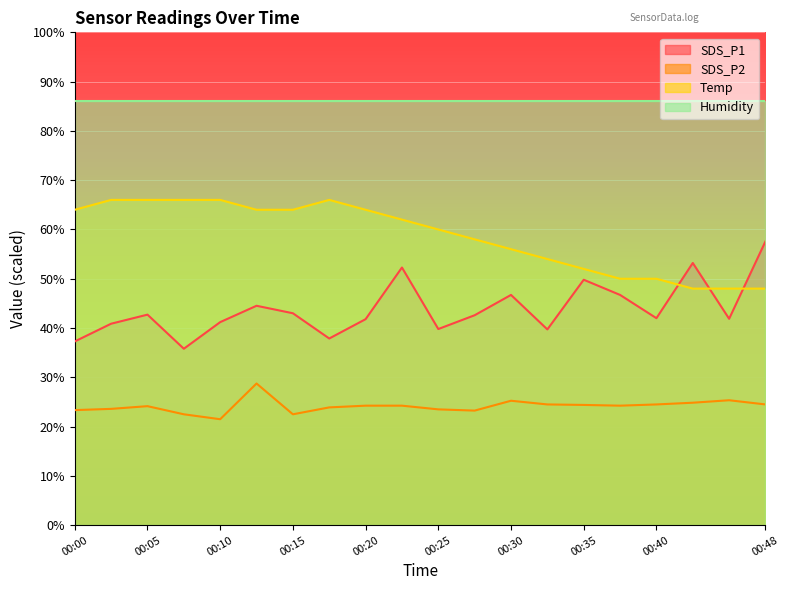

List the series in order of their peak value, lowest first.

SDS_P2, SDS_P1, Temp, Humidity